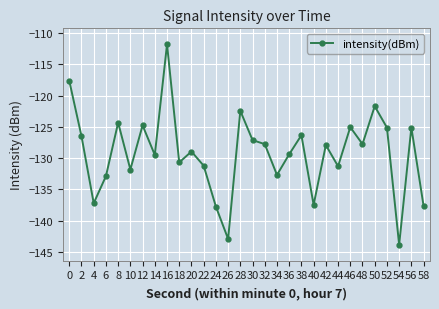

Which label corresponds to the largest value in the chart?

16